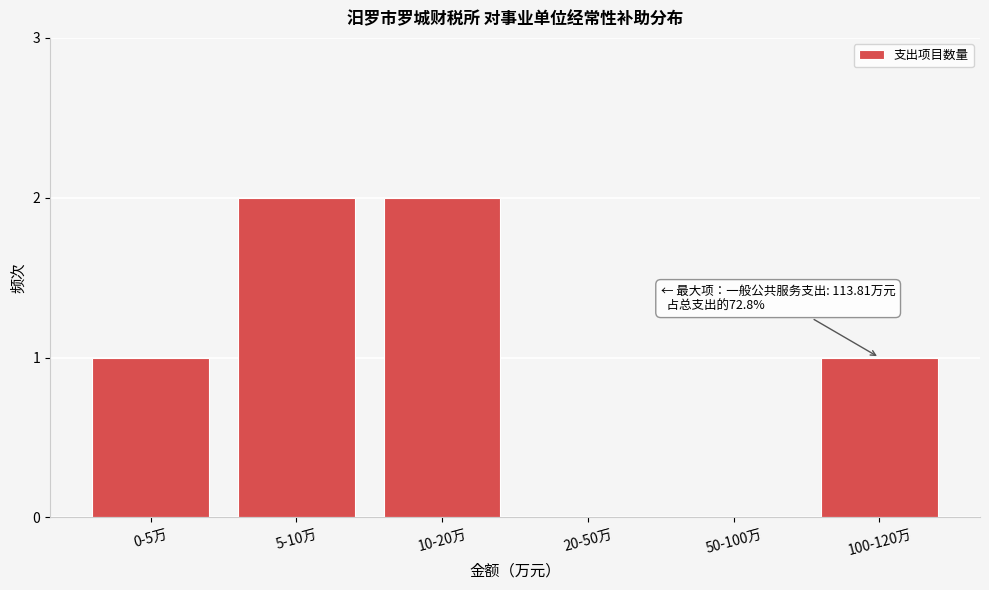

Reading left to right, transcribe all the data shown in this chart.

0-5万=1	5-10万=2	10-20万=2	20-50万=0	50-100万=0	100-120万=1